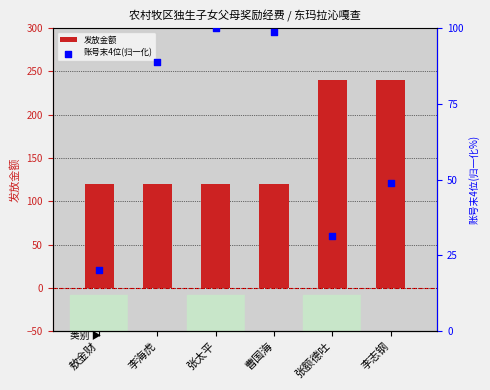

At which category is the sum across all series the highest?

李志钢